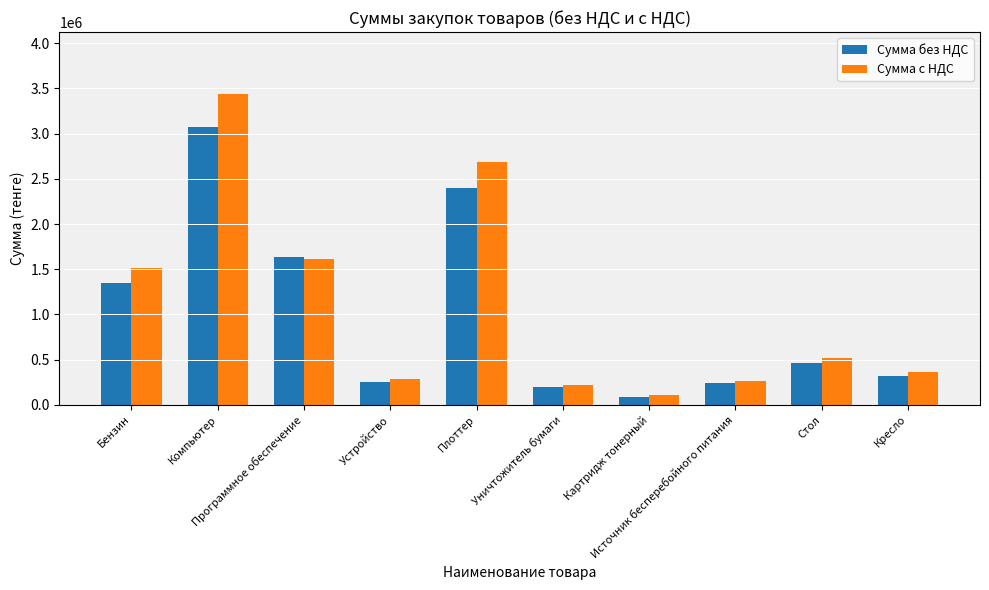

List the series in order of their peak value, highest first.

Сумма с НДС, Сумма без НДС